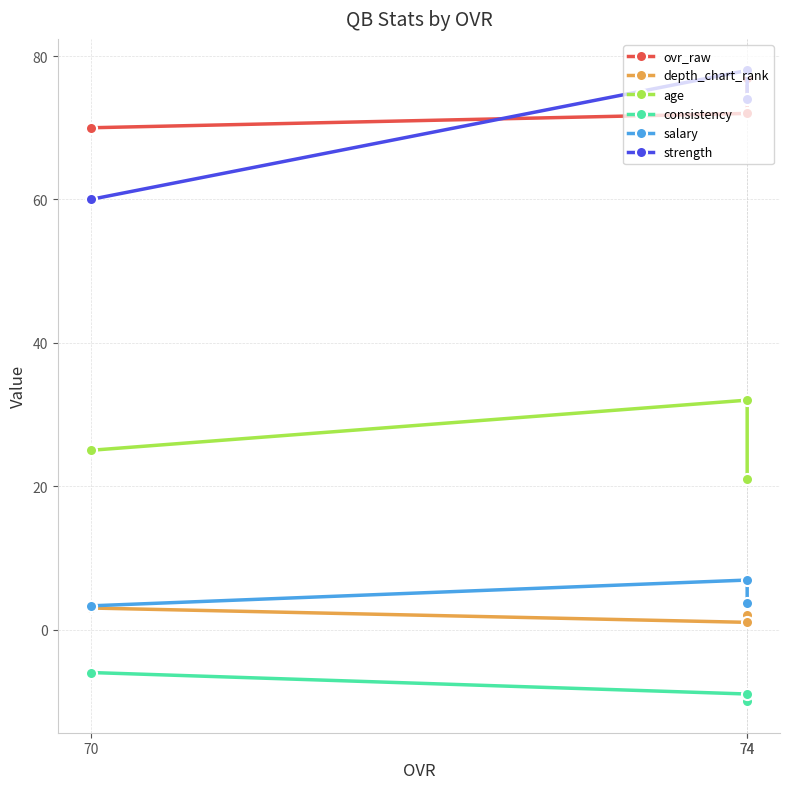

Rank the categories by depth_chart_rank value from highest to lowest.

70, 74, 74